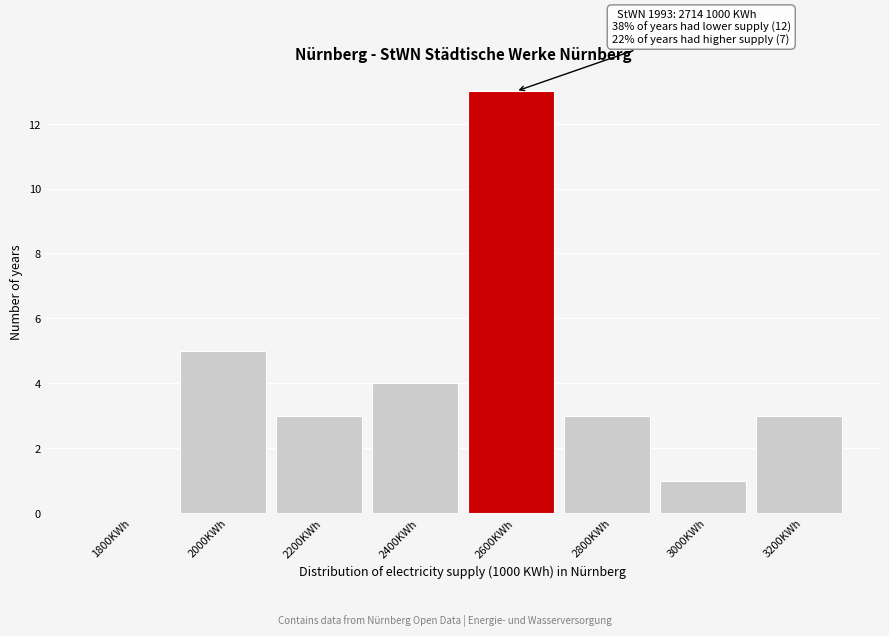

Reading left to right, list all the values displayed in this chart.

1800KWh=0	2000KWh=5	2200KWh=3	2400KWh=4	2600KWh=13	2800KWh=3	3000KWh=1	3200KWh=3